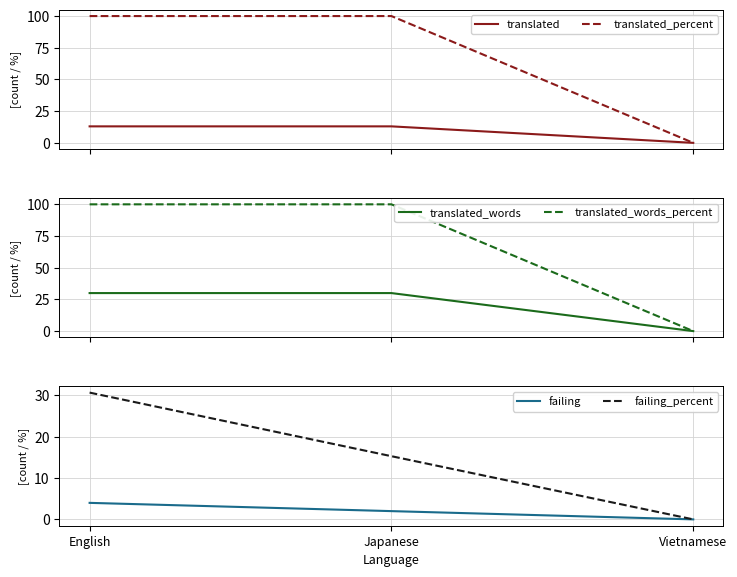

How many data points does each series have?

3